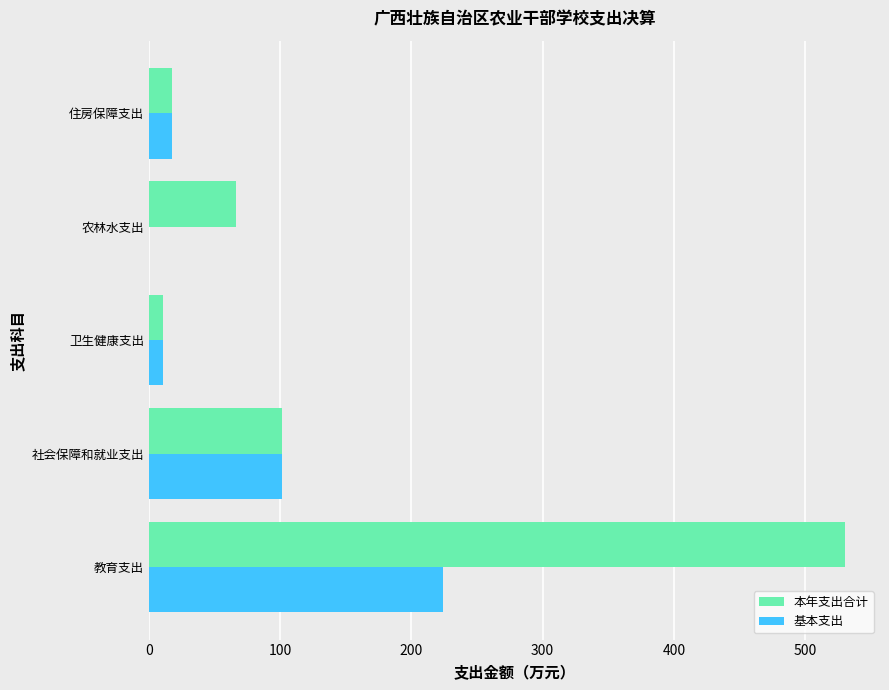

Which series has the largest range (max minus min)?

本年支出合计